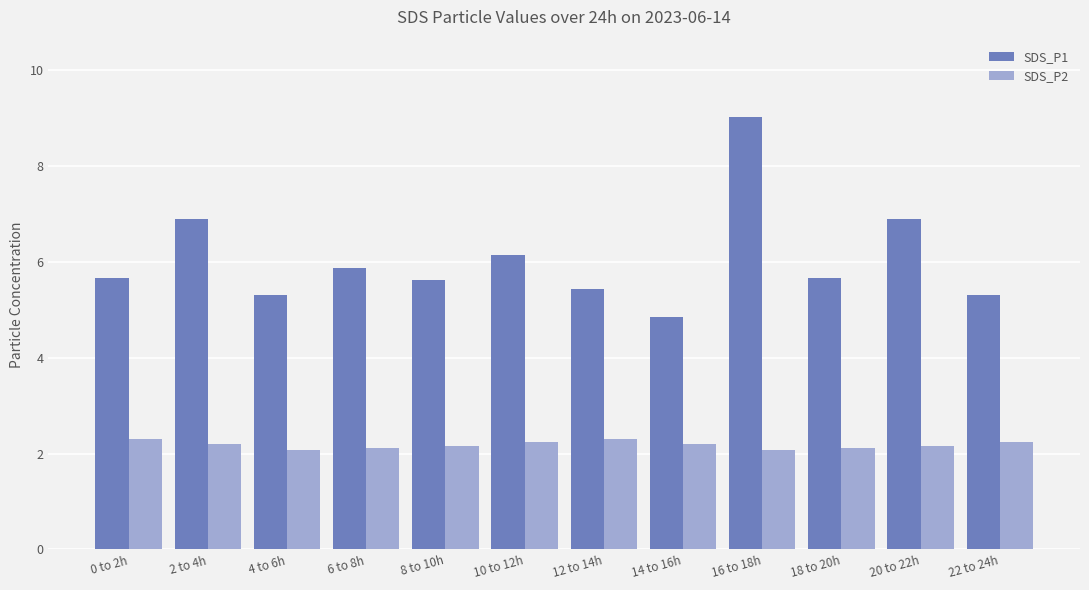

Which series has the largest range (max minus min)?

SDS_P1